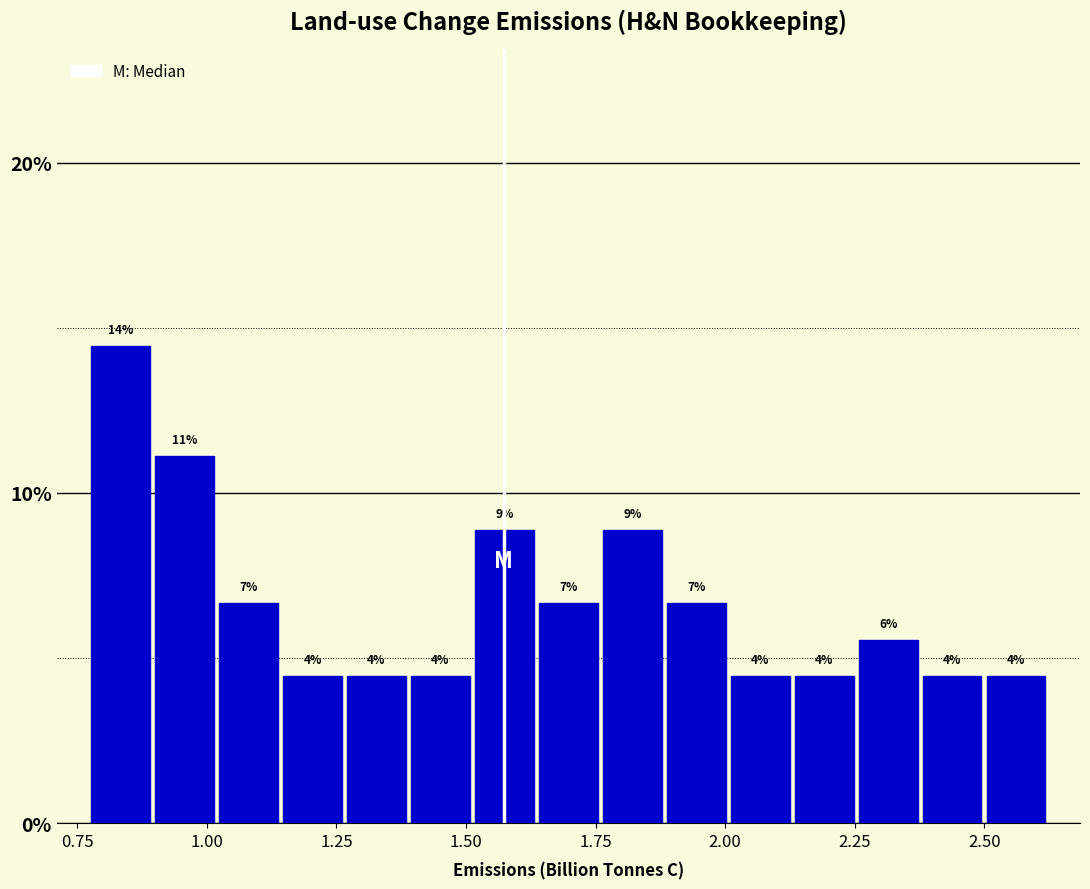

Read against the x-axis, roughly where is the centre of the tallest bar?

0.85